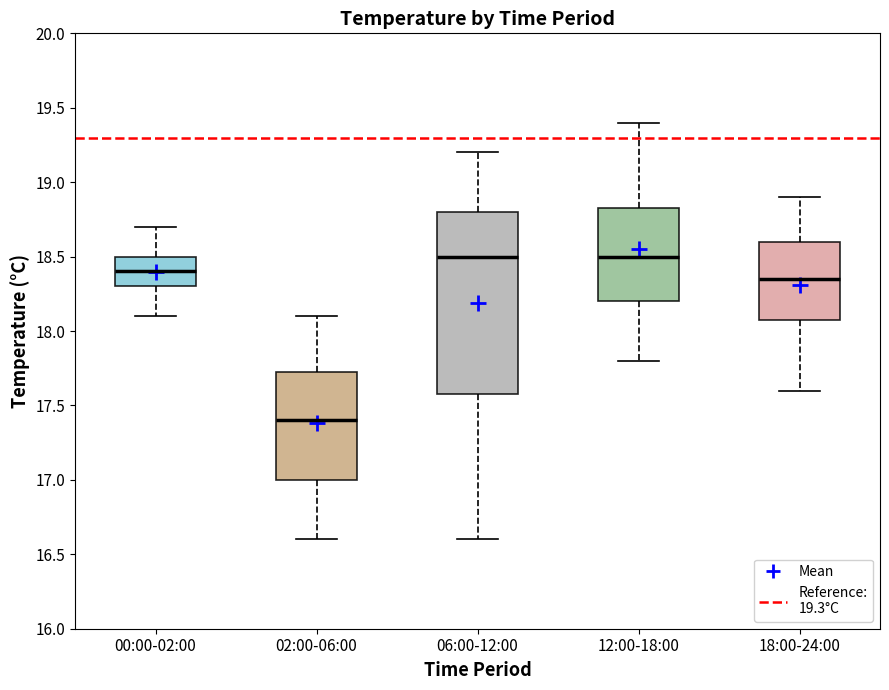

Which box has the lowest median line?

02:00-06:00